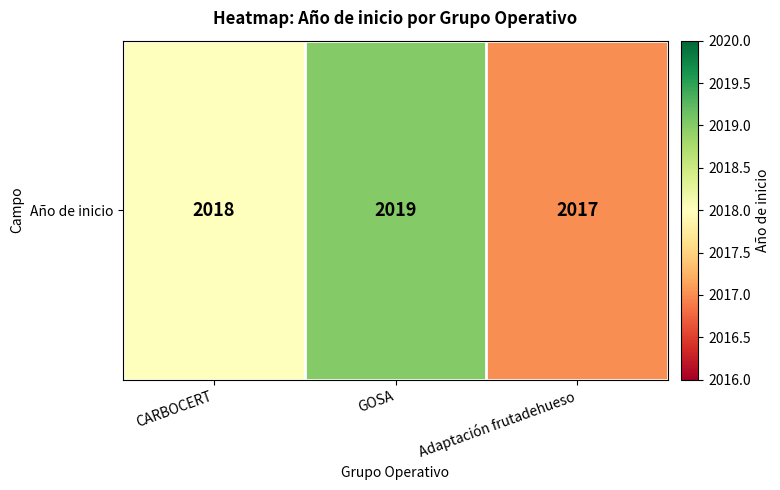

Approximately how many times larger is the value at CARBOCERT compared to Adaptación frutadehueso?

1.0